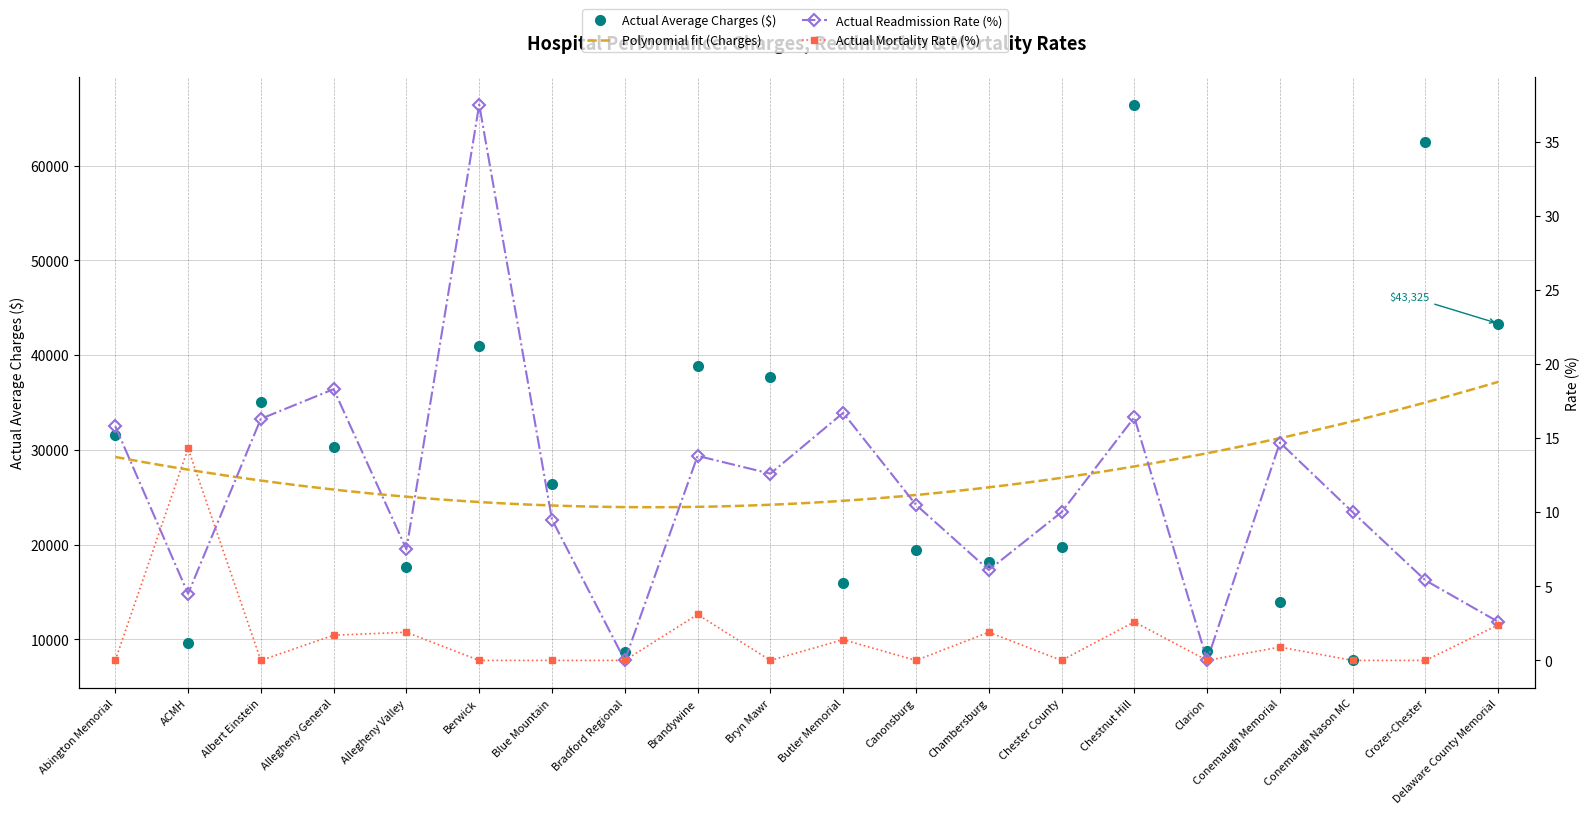

Which series has the largest total across all categories?

Actual Average Charges